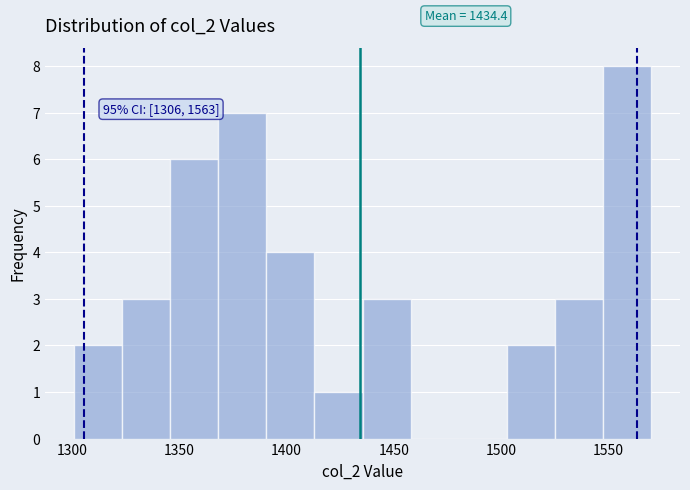

Over which range of the x-axis is the bar tallest?

1550 to 1570